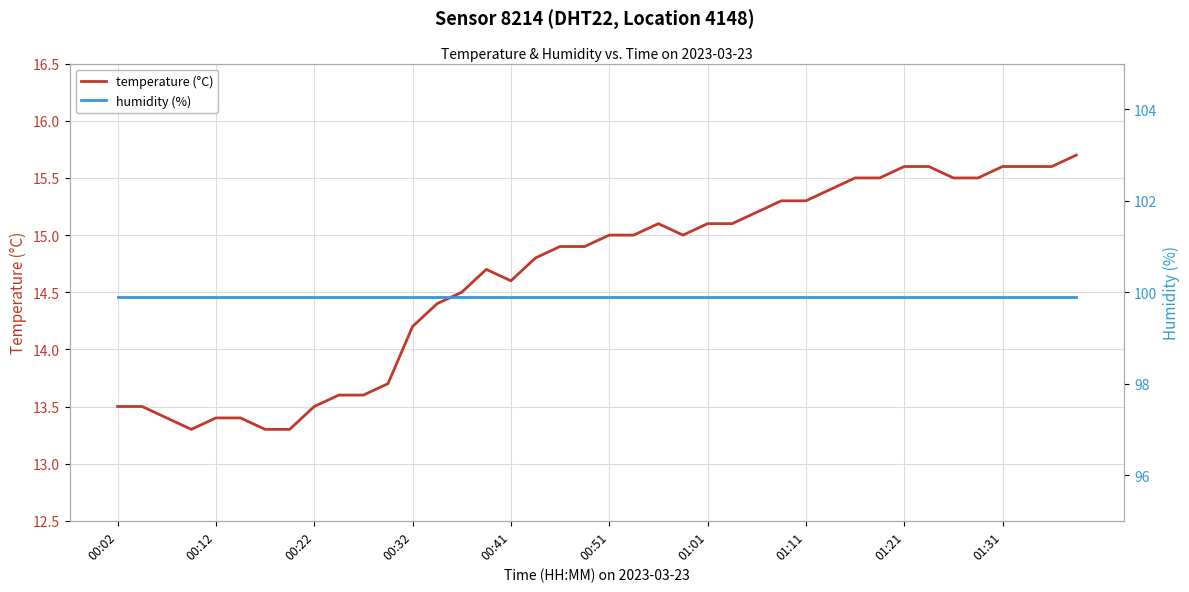

Which series has the largest range (max minus min)?

temperature (°C)